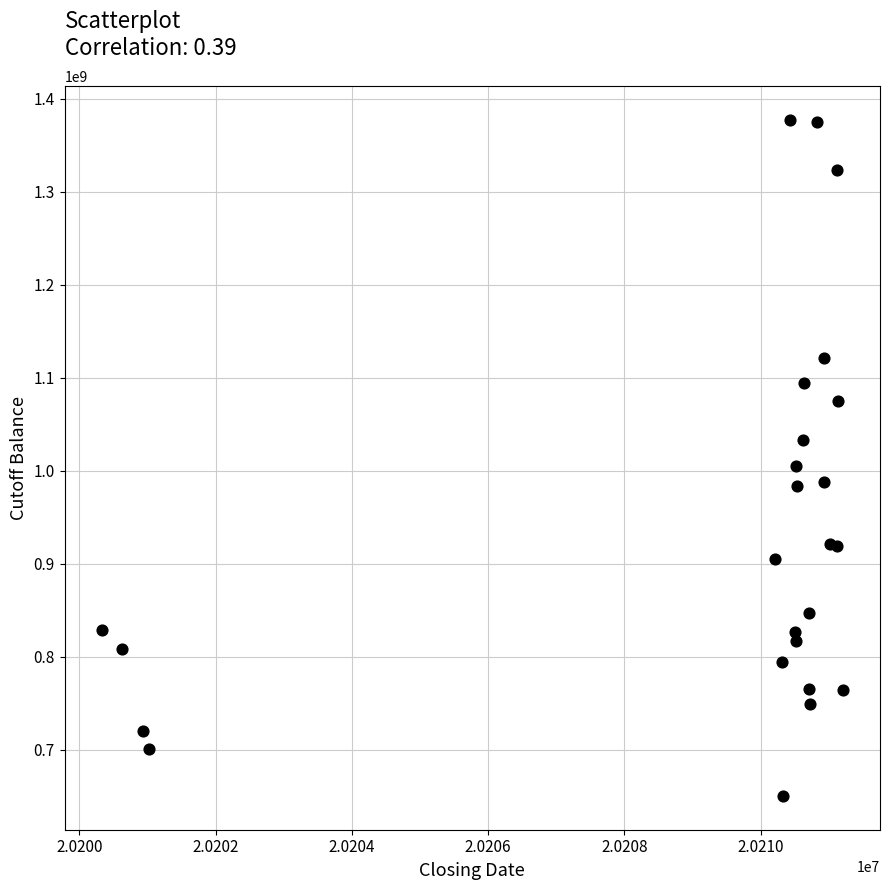

What Y value in the scatter plot is closest to 1013546159?

1004949683.3